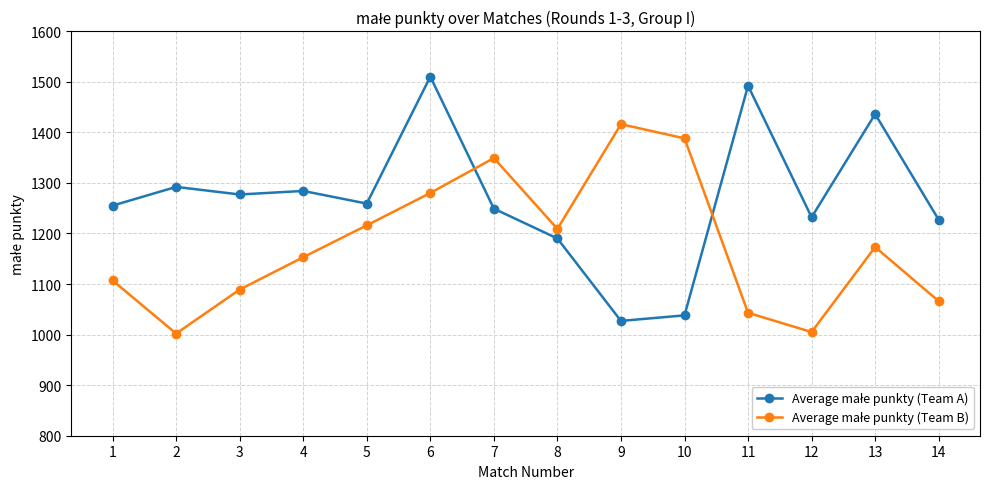

At how many categories does at least one series exceed 1119?

14